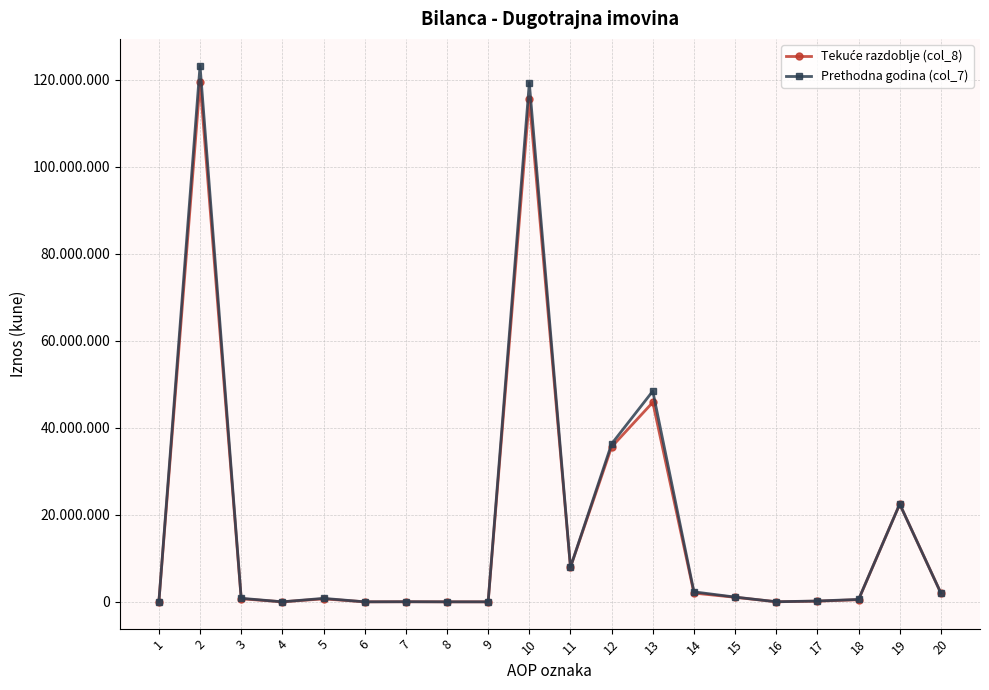

Which series has the widest spread of values?

Prethodna godina (col_7)